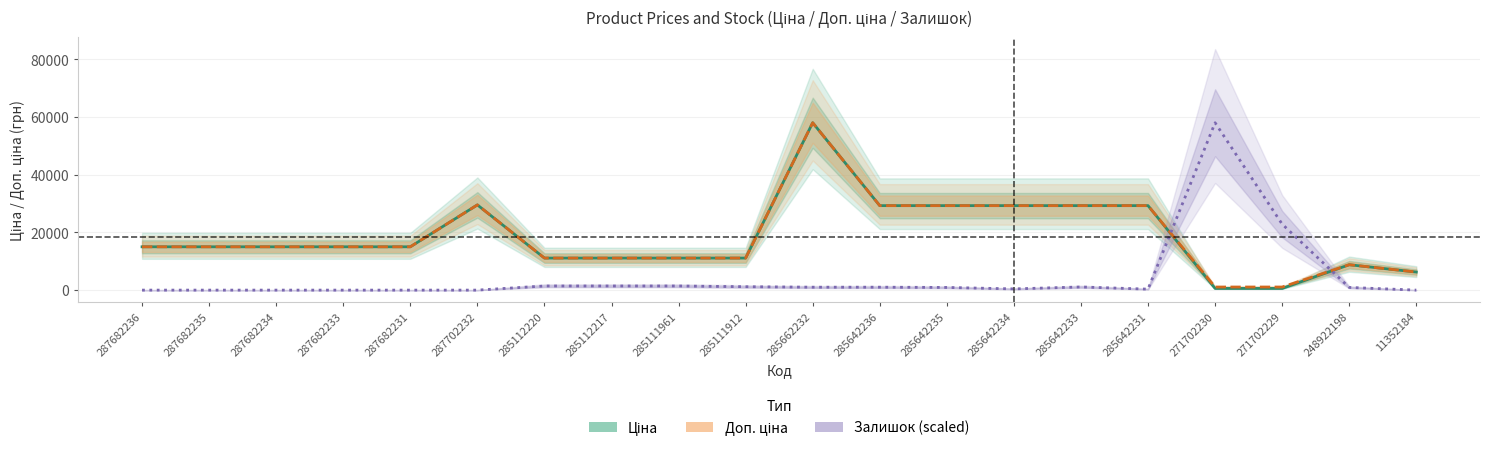

Rank the series by their maximum value, from highest to lowest.

Ціна, Доп. ціна, Залишок (scaled)